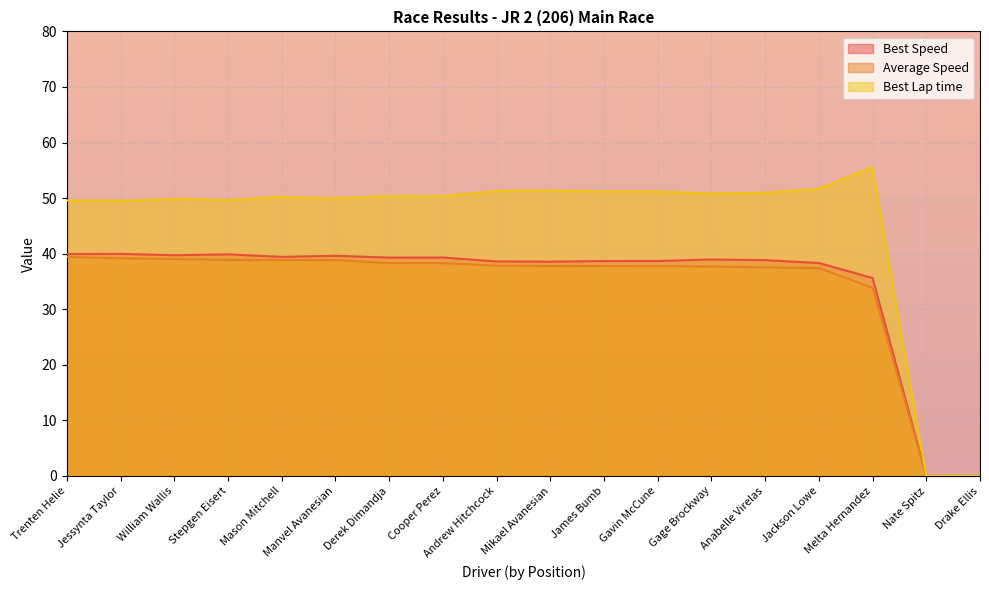

True or false: Best Lap time and Average Speed cross at least once.

False